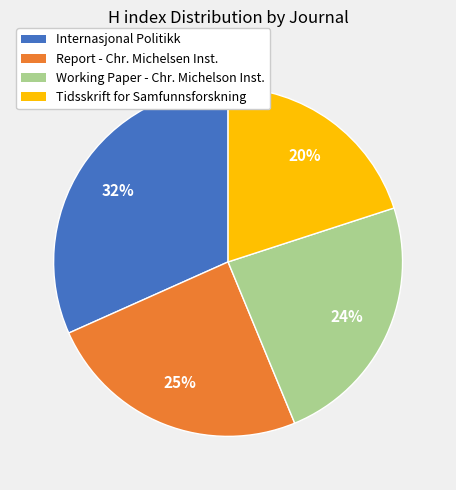

Count the number of slices in the pie.

4